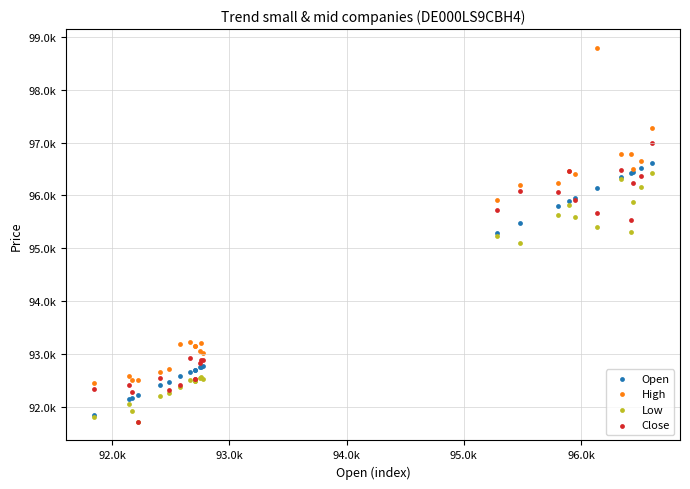

What are all the series names shown in the legend?

Open, High, Low, Close